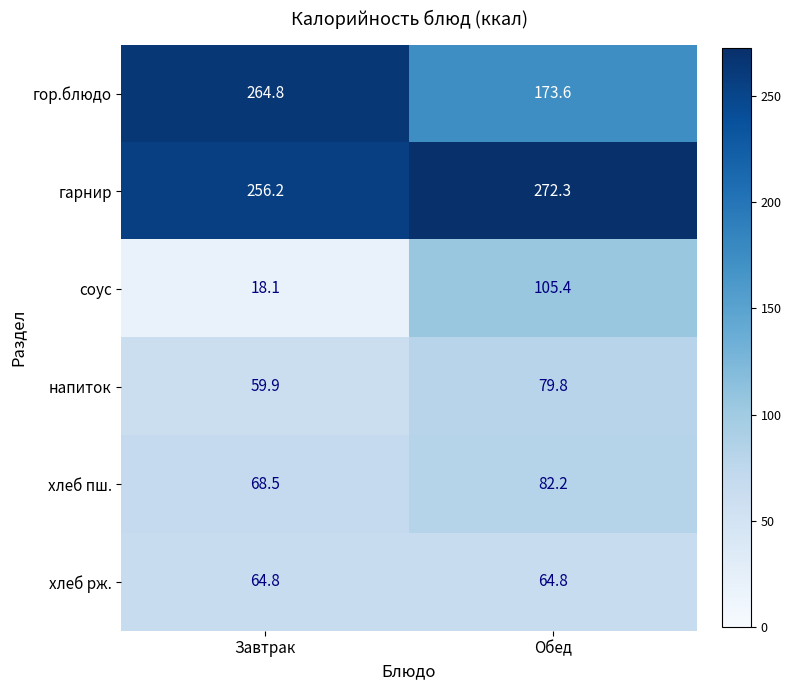

List the series in order of their peak value, highest first.

гарнир, гор.блюдо, соус, хлеб пш., напиток, хлеб рж.